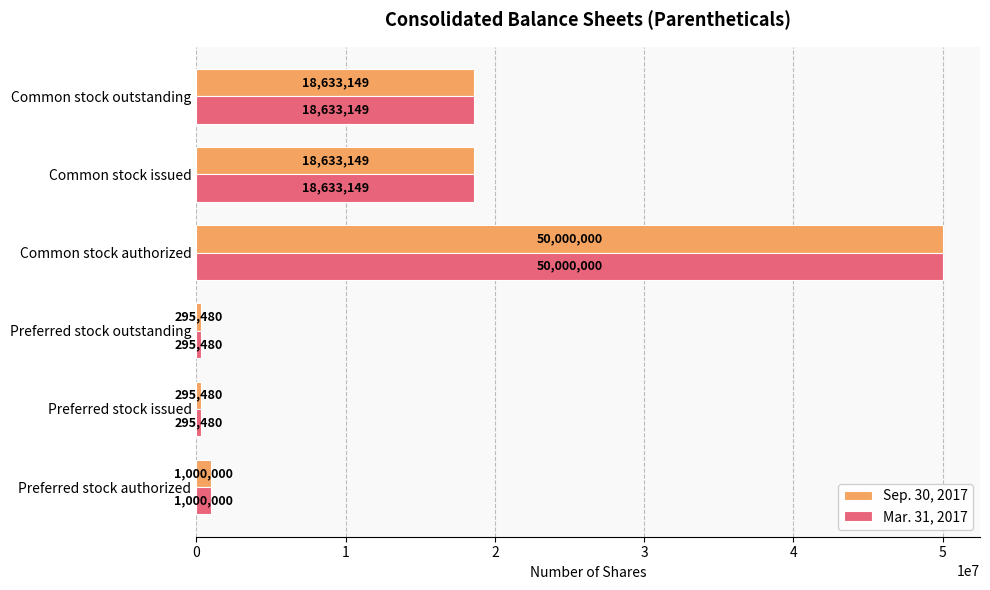

What is the difference between the maximum and minimum values in the Sep. 30, 2017 series?

49704520